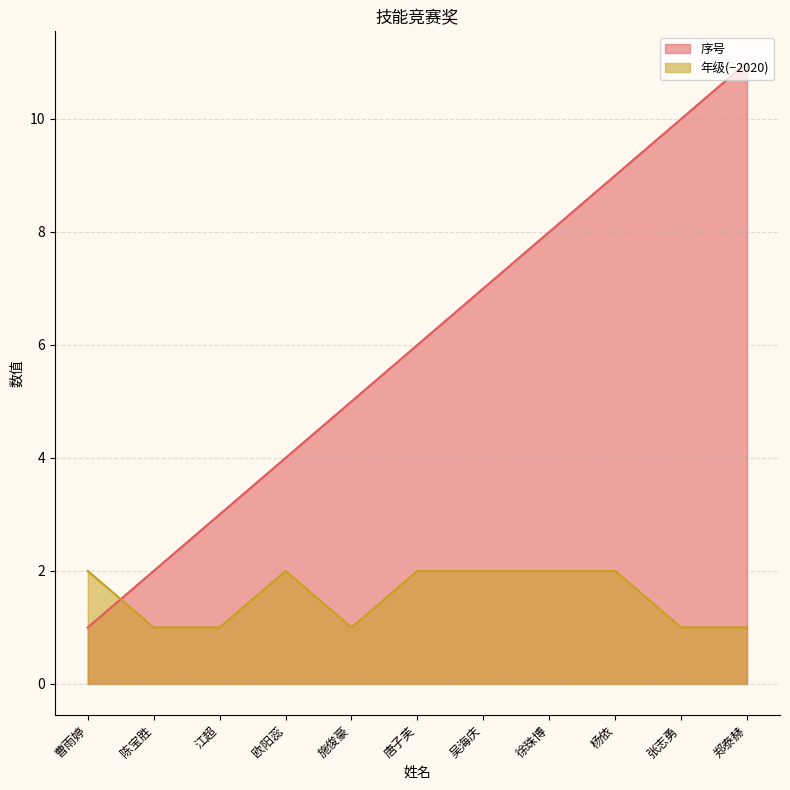

What are all the series names shown in the legend?

序号, 年级(−2020)